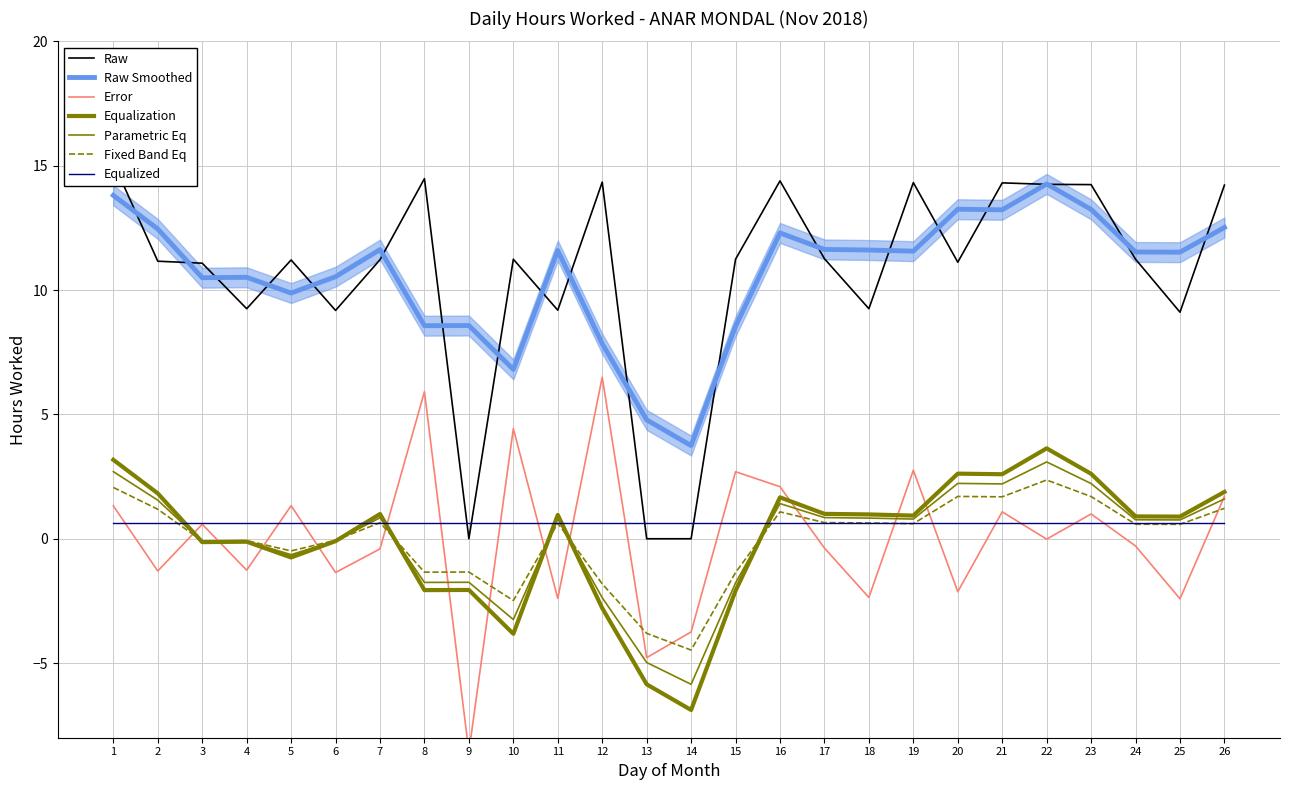

Which category has the lowest value across all series?

9